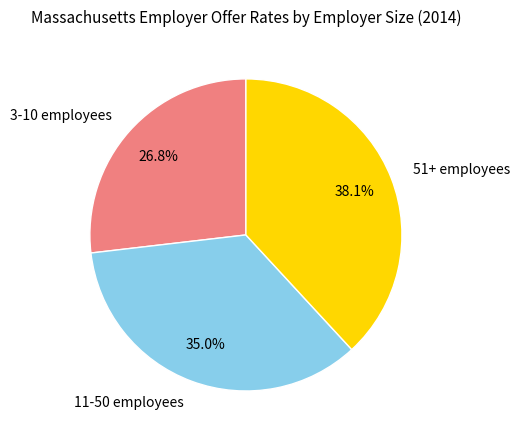

To the nearest percent, what portion does 11-50 employees represent?

35%